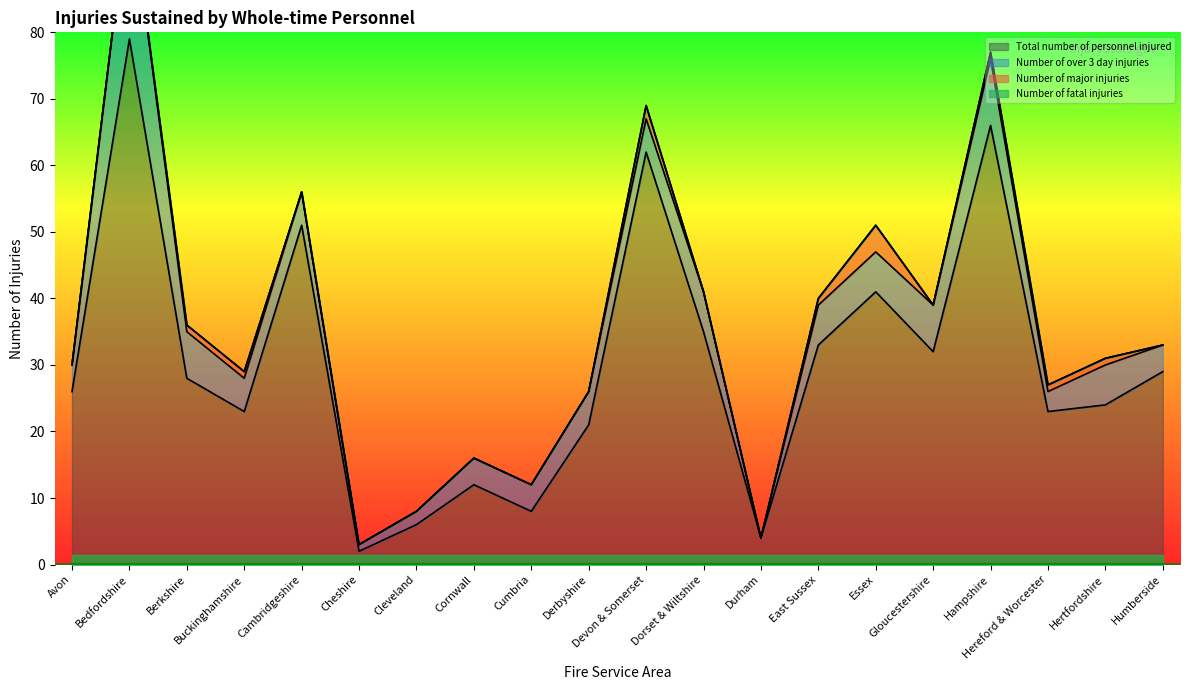

Where is Total number of personnel injured nearest to the value 40?

Essex